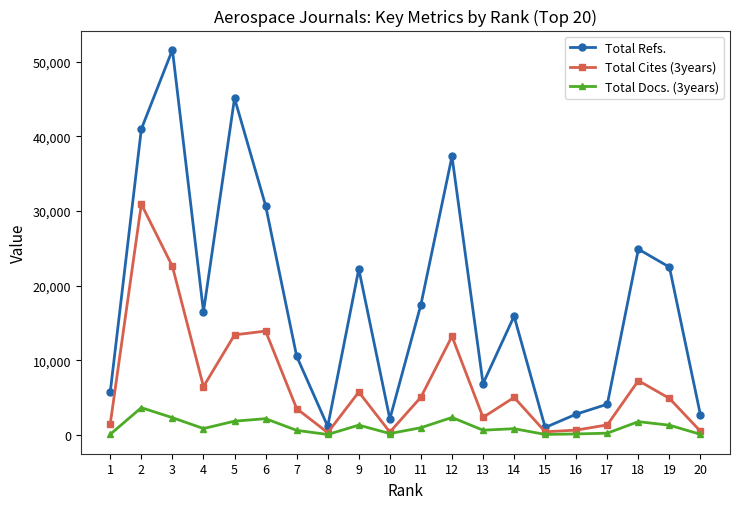

What is the difference between the maximum and minimum values in the Total Cites (3years) series?

30601